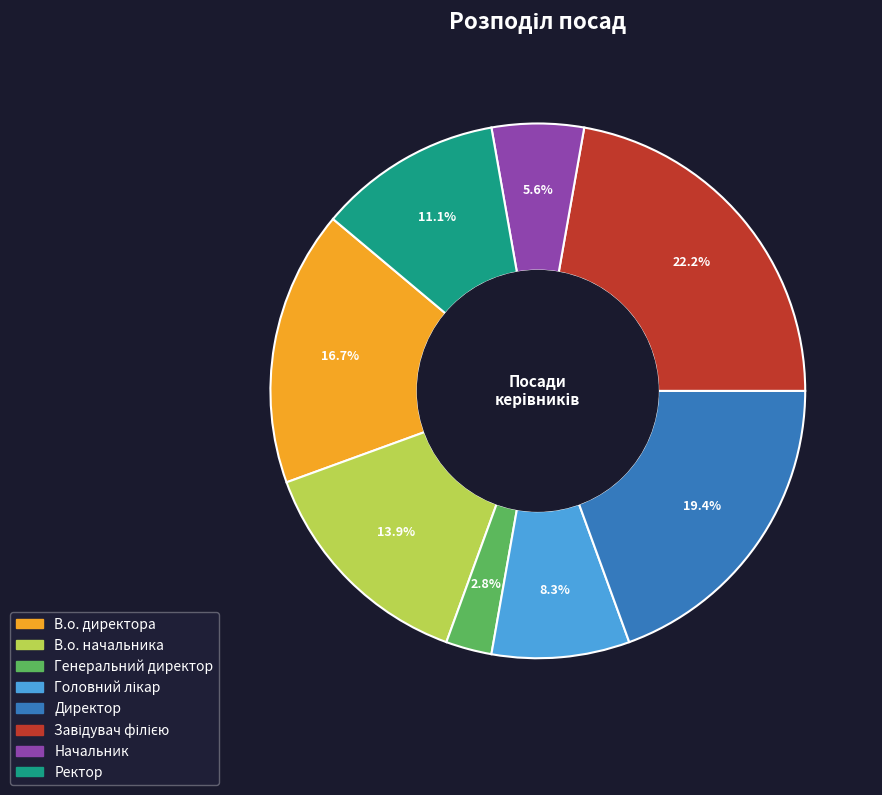

Between Генеральний директор and Директор, which is larger?

Директор